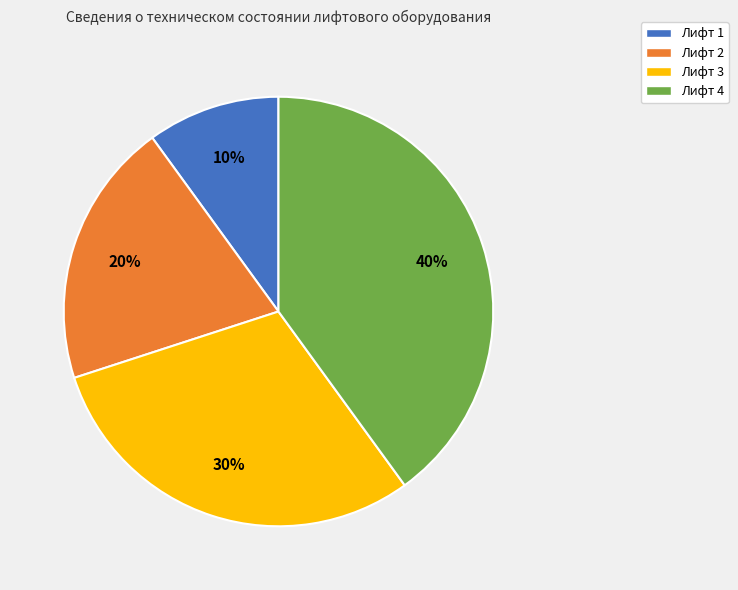

Is it true that Лифт 1 is 10% of the pie?

True